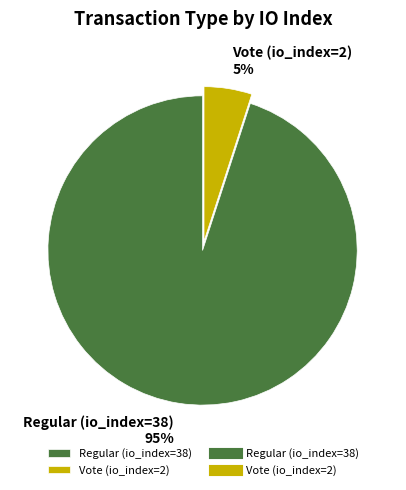

Rank the categories by value from highest to lowest.

Regular (io_index=38), Vote (io_index=2)